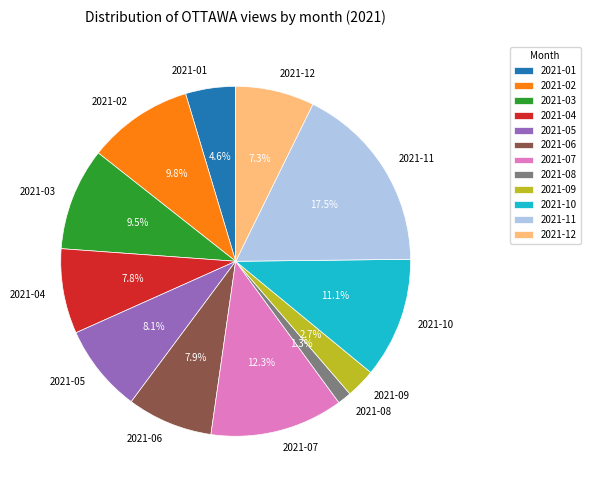

Which category has the smallest portion of the pie?

2021-08